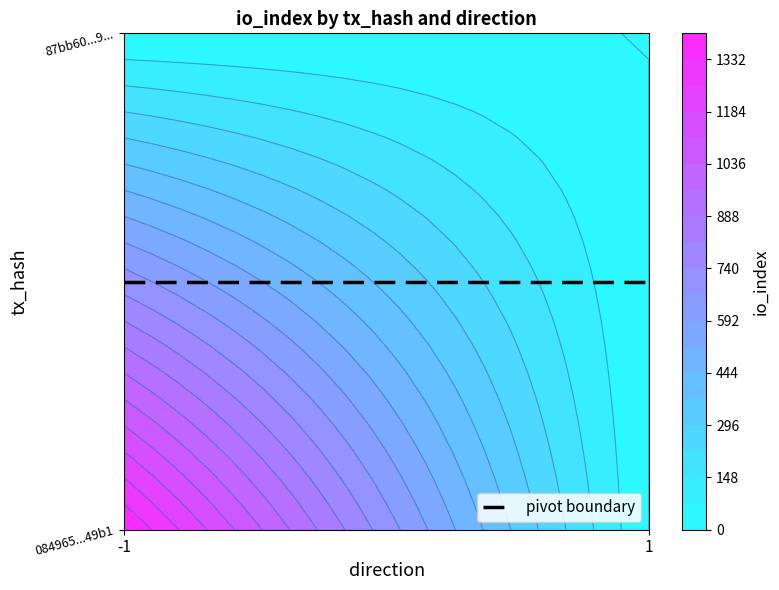

Rank the series by their average value, from lowest to highest.

87bb6049dca9dd89a704ee222aa7ad5a48ffa49, 084965112010b1599d91d133013c027783049b1